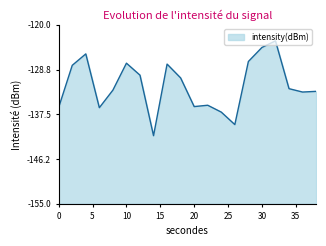

Which label corresponds to the largest value in the chart?

32